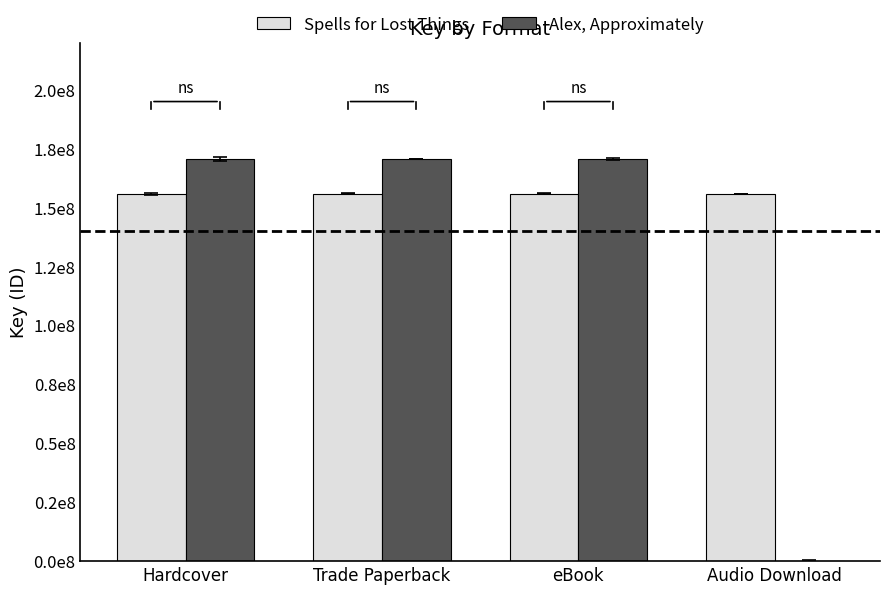

What is the sum of the Spells for Lost Things values at Trade Paperback and Audio Download?

311788108